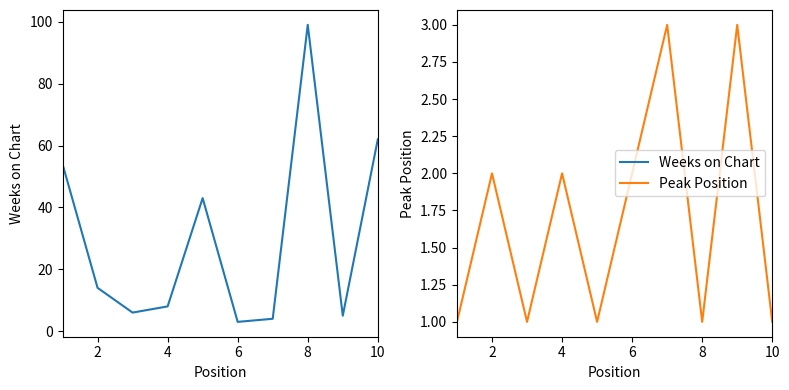

What value does the Weeks on Chart series have at 4, to the nearest 10?

10